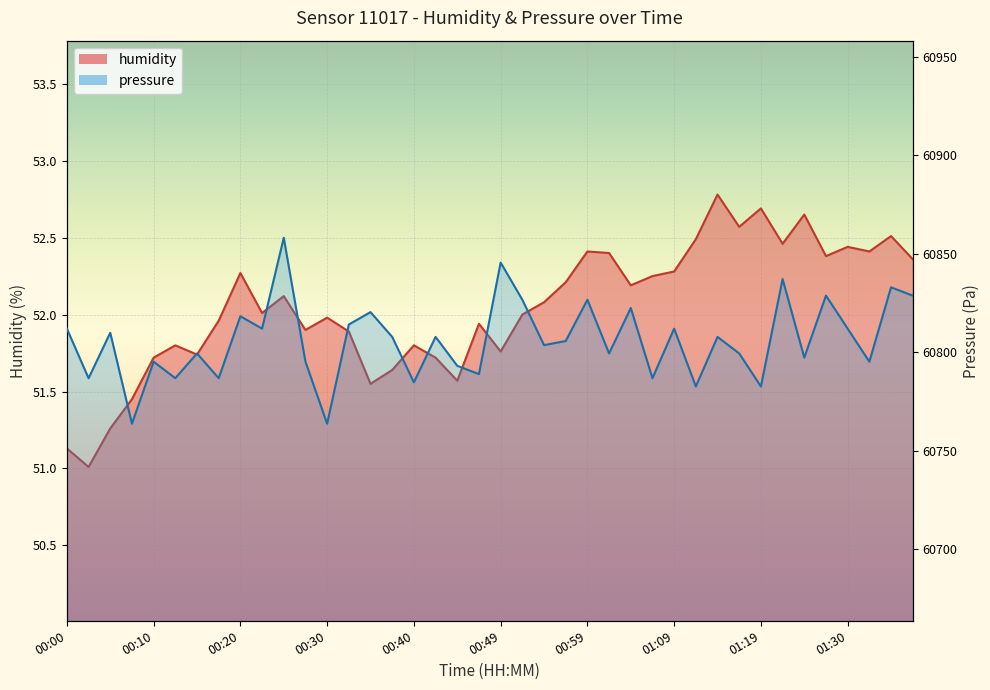

What are all the series names shown in the legend?

humidity, pressure